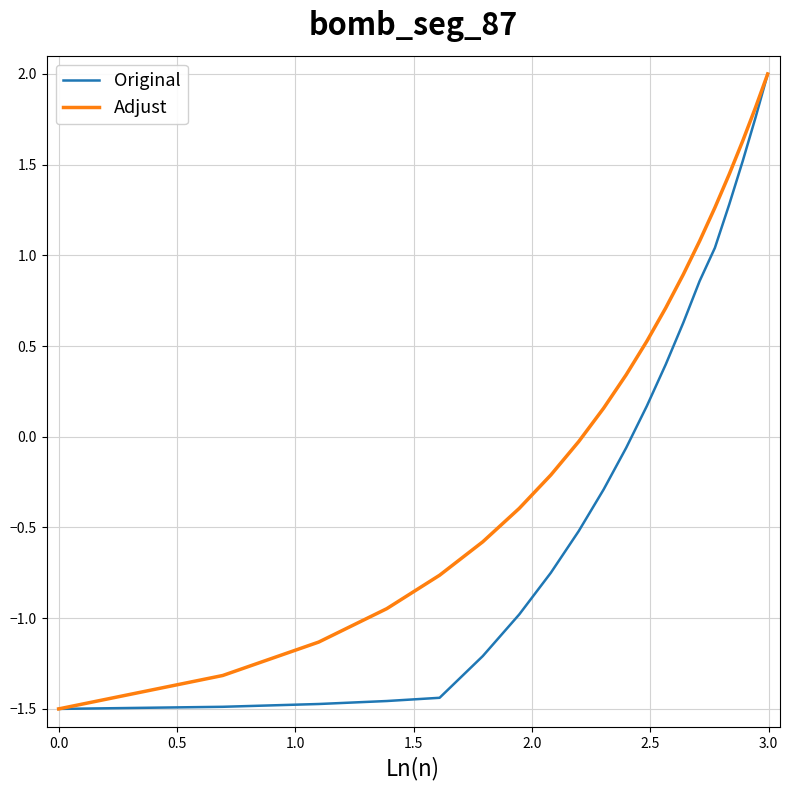

How many positive values does the Original series have?

9